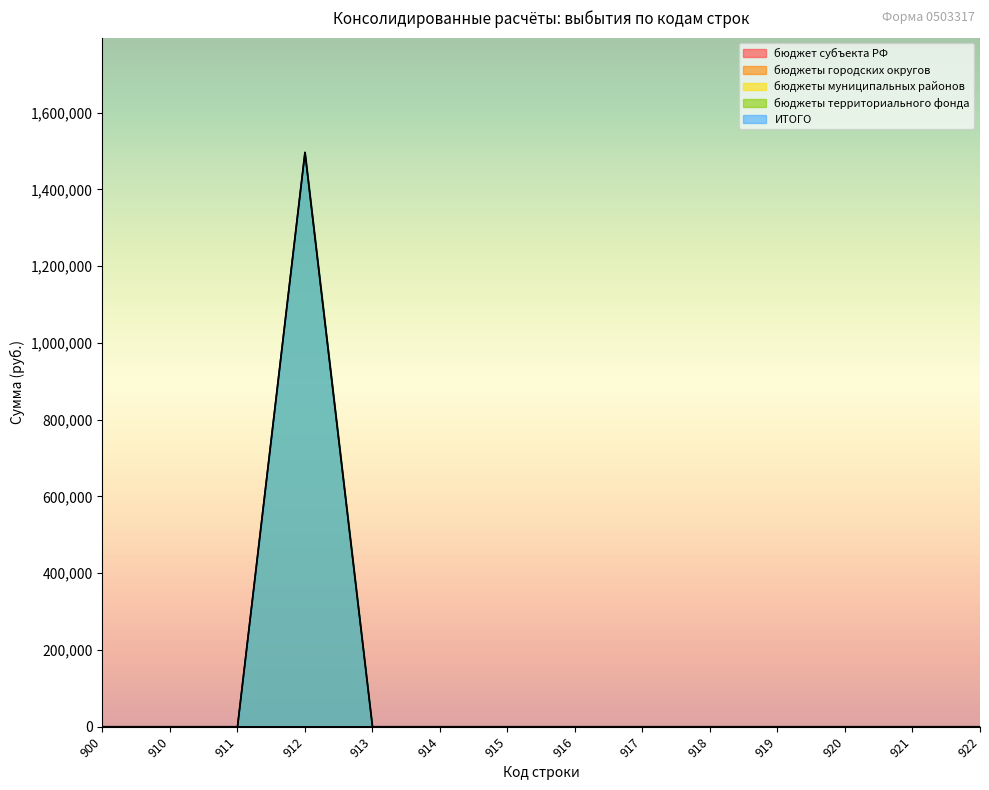

Does the chart display data point markers on the line(s)?

No